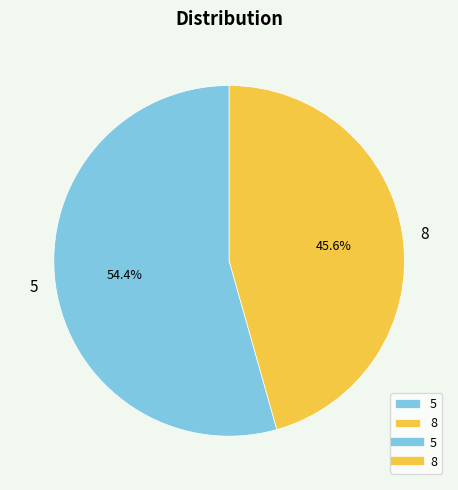

Is it true that 8 is 46% of the pie?

True